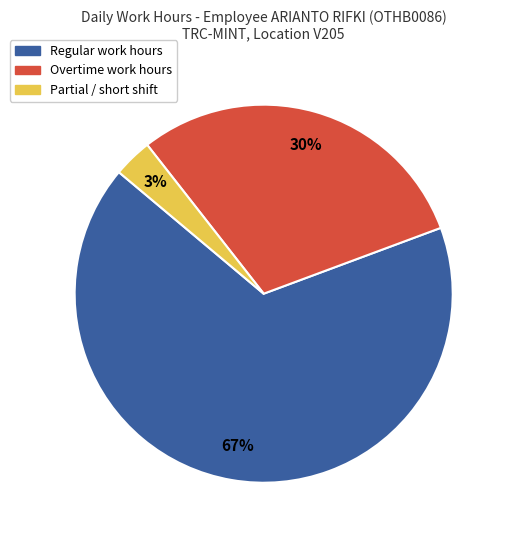

Is there any slice that represents more than half of the pie?

Yes